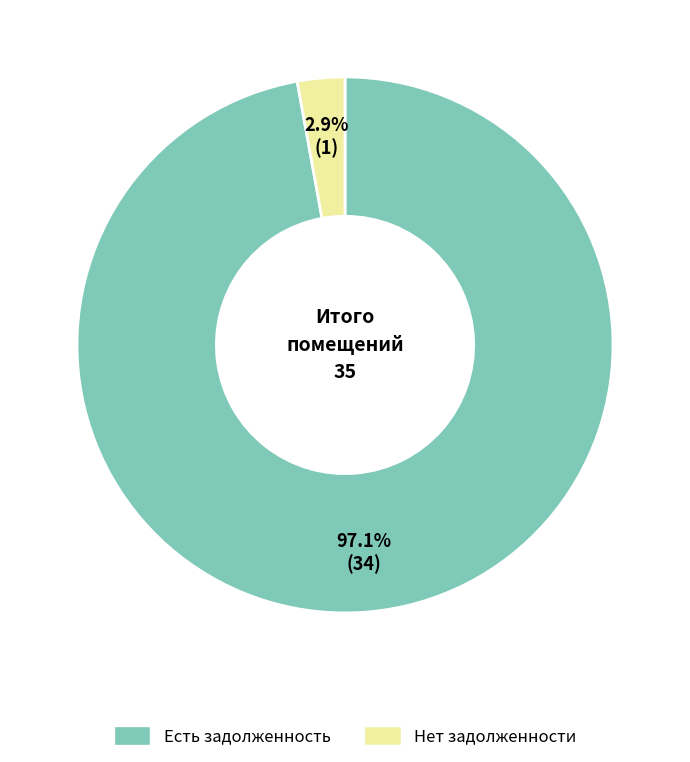

Count the number of slices in the pie.

2